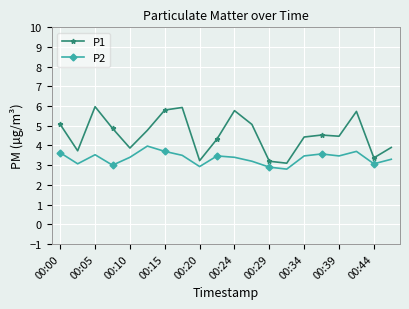

What is the sum of all P1 values?

91.1